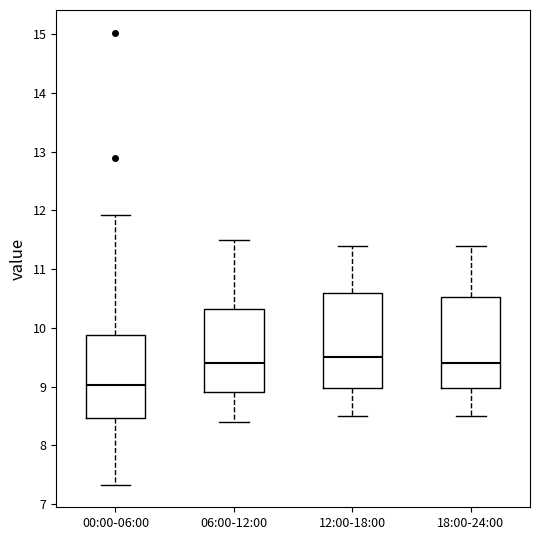

Reading left to right, transcribe this box plot: for each box, give where its median line is, the range the box spans, and where its two whiskers end, as read against the y-axis. The values are not printed on the chart, so give them approximately, as read against the axis.

00:00-06:00: median 9.0, box 8.5 to 9.9, whiskers 7.3 to 11.9
06:00-12:00: median 9.4, box 8.9 to 10.3, whiskers 8.4 to 11.5
12:00-18:00: median 9.5, box 9.0 to 10.6, whiskers 8.5 to 11.4
18:00-24:00: median 9.4, box 9.0 to 10.5, whiskers 8.5 to 11.4